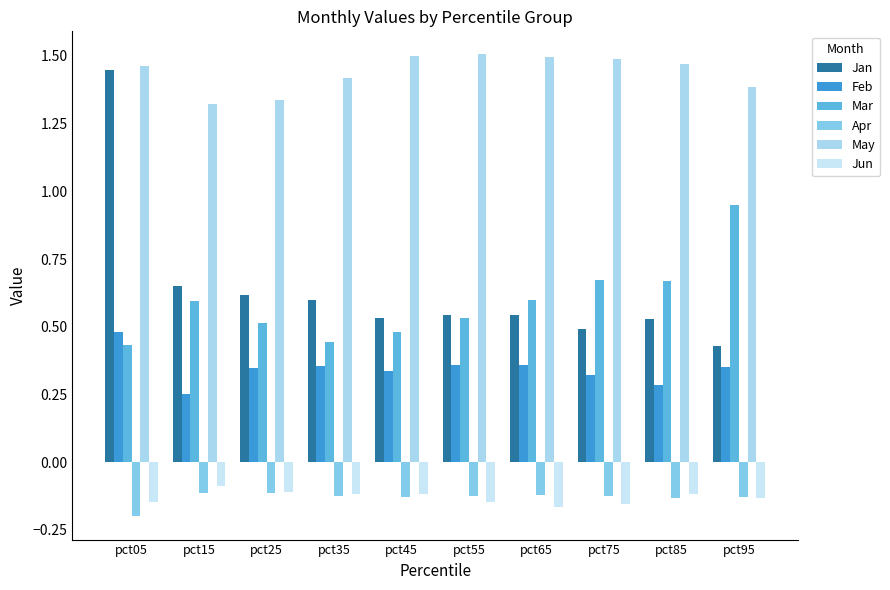

How many categories are shown in the chart?

10